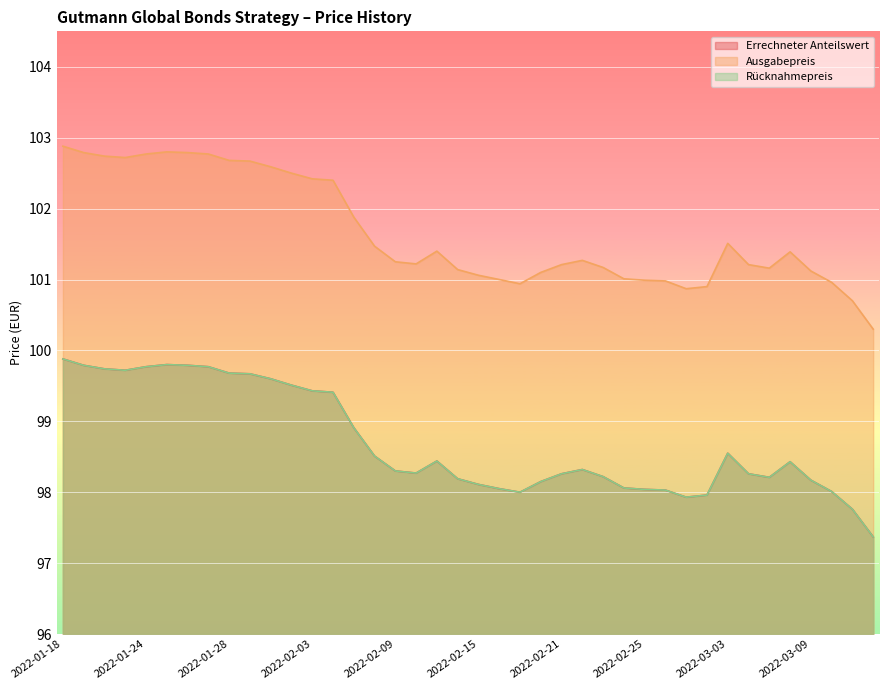

How many series are shown in this chart?

3